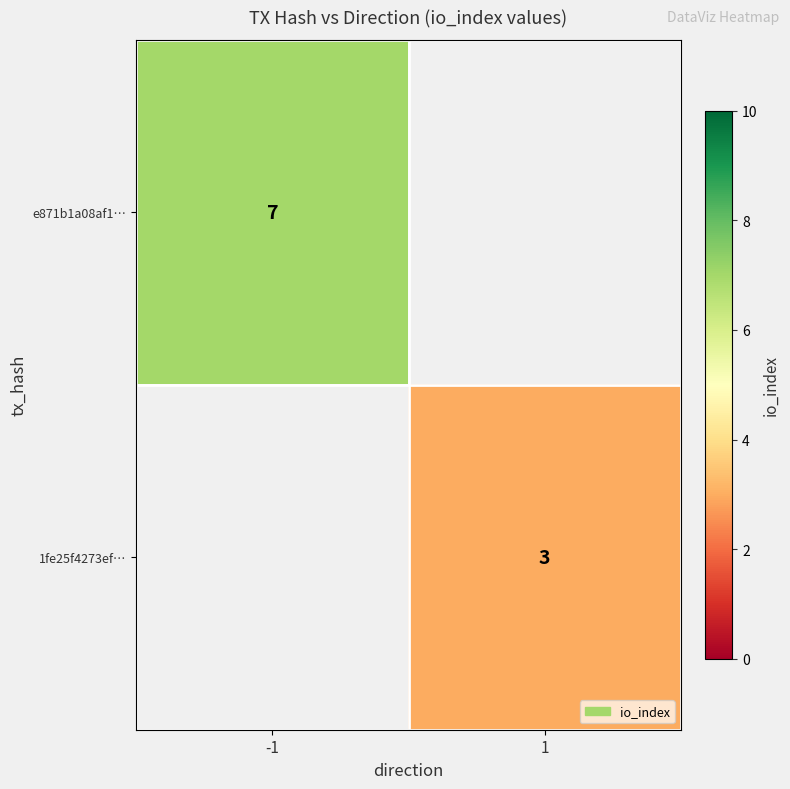

True or false: 1fe25f4273ef… has a value of 3 at 1.

True